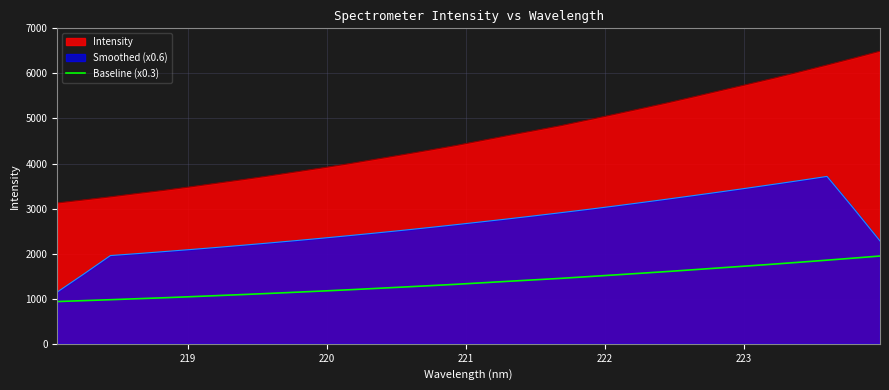

What is the minimum value shown in the chart?

937.5